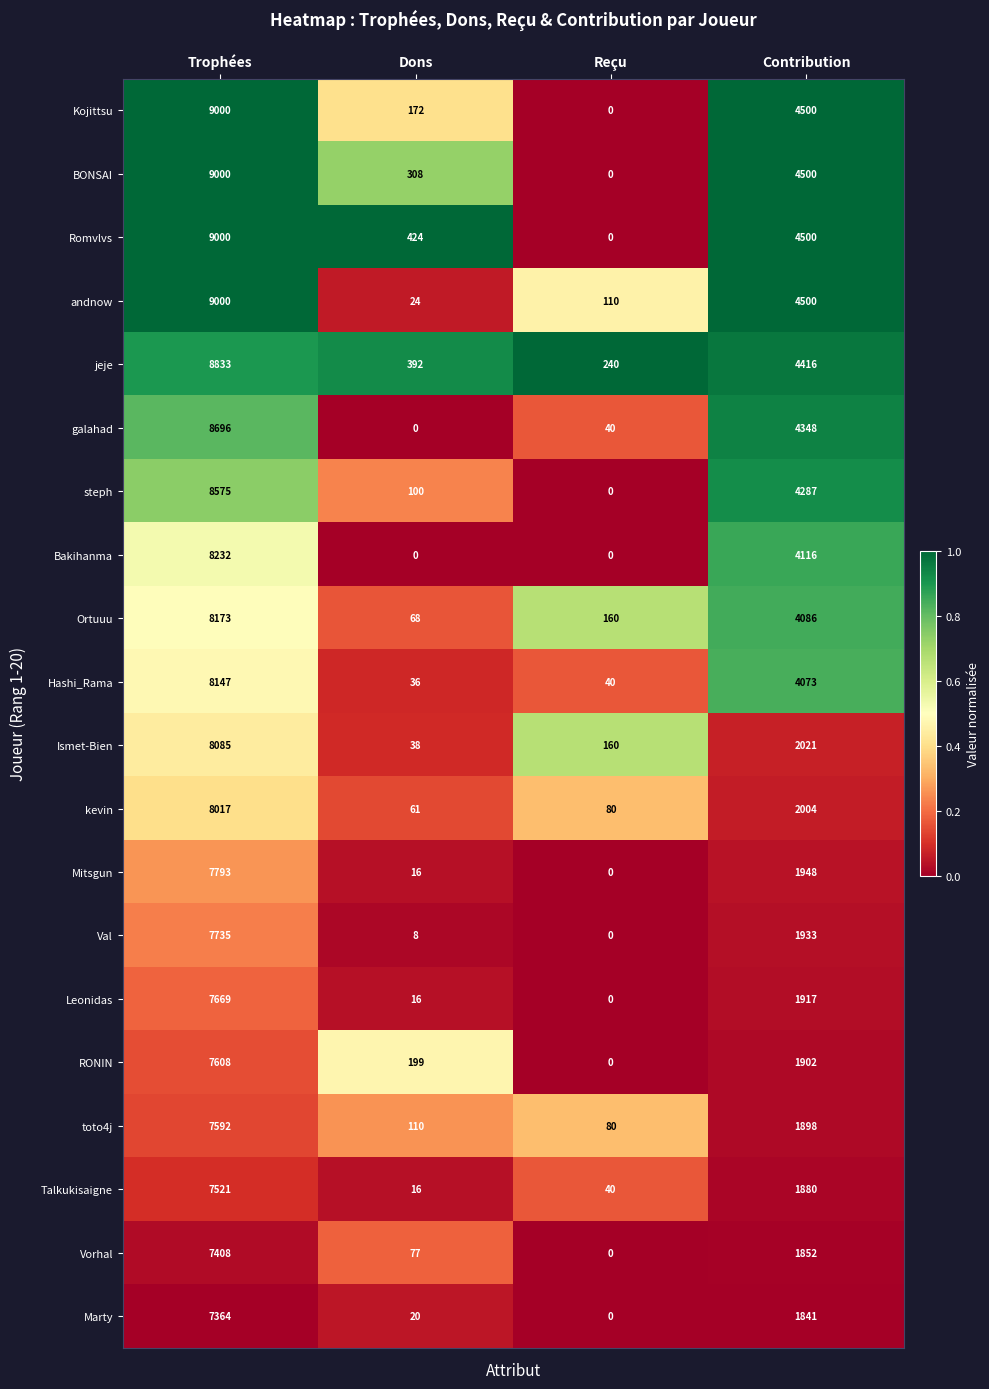

Which series changed the most between Dons and Contribution?

andnow